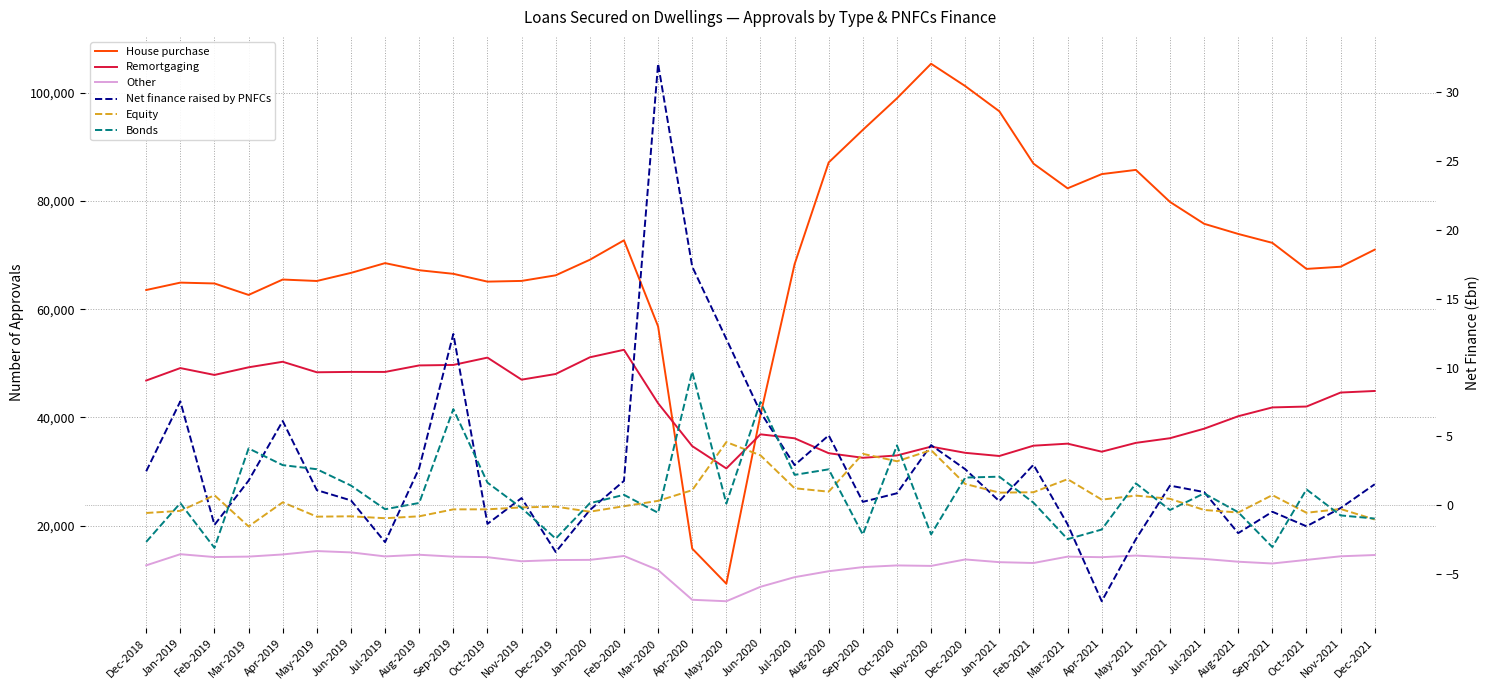

Rank the series at Nov-2019 from lowest to highest value.

Bonds, Equity, Net finance raised by PNFCs, Other, Remortgaging, House purchase